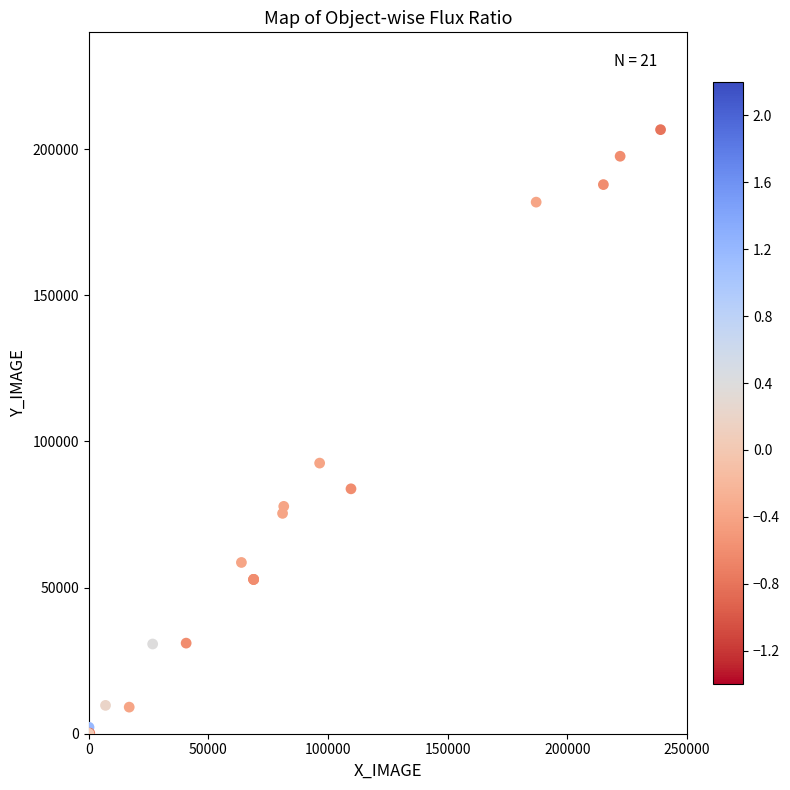

What Y value in the scatter plot is closest to 103350?

92600